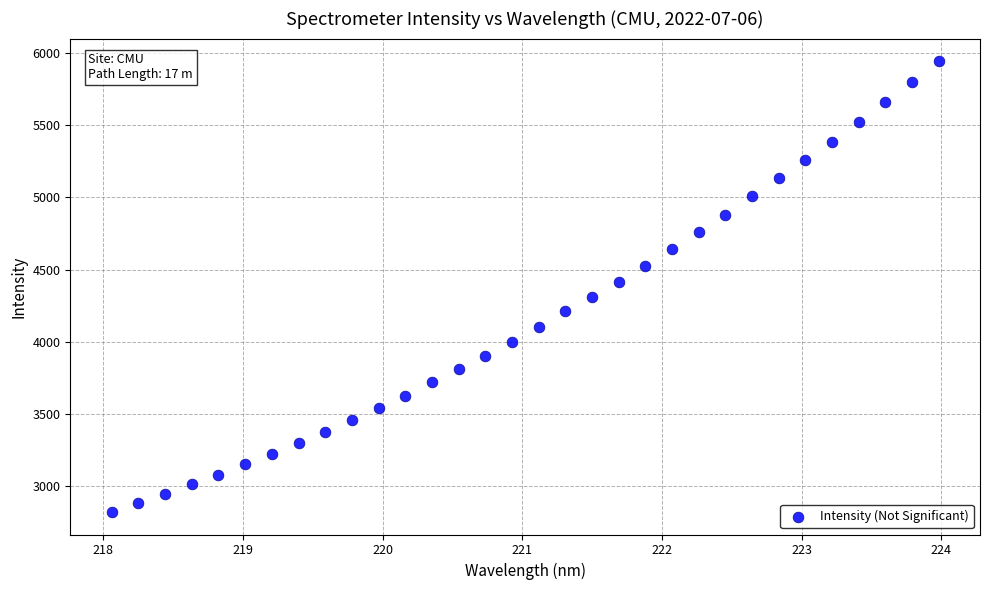

What is the range of X values (max minus min)?

5.9